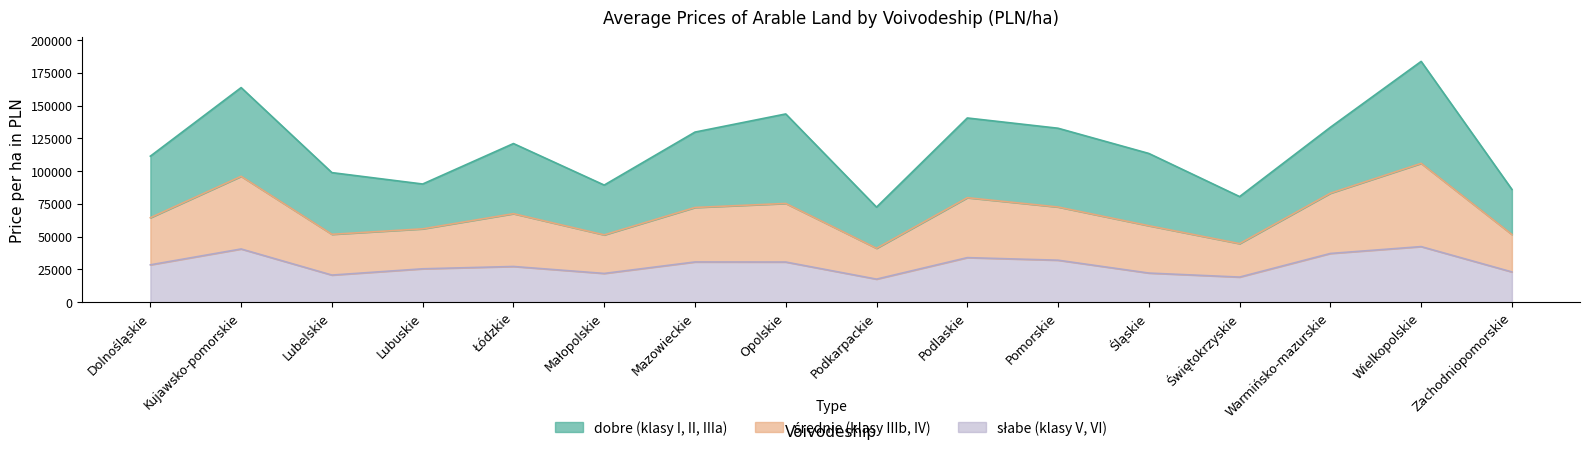

What position from the right is Zachodniopomorskie?

1